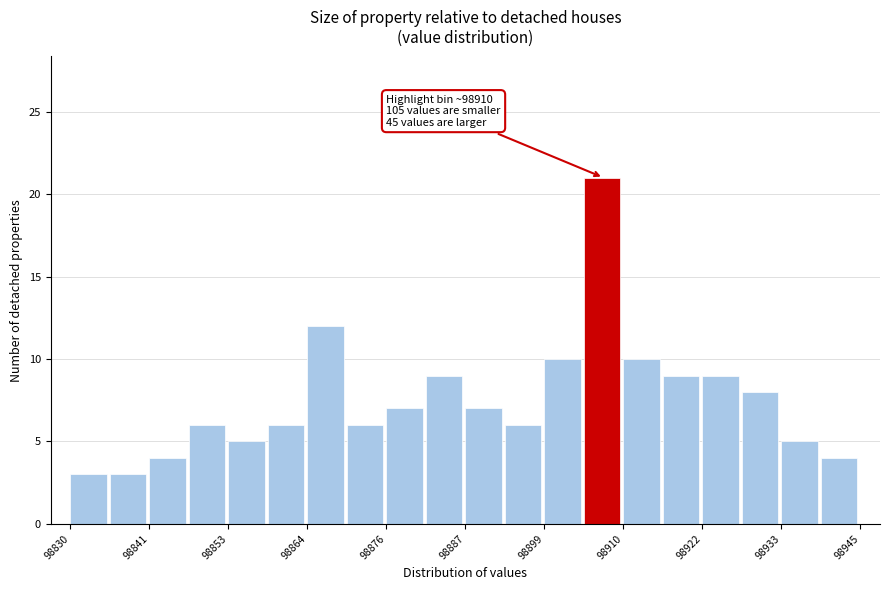

Around what value on the x-axis is the tallest bar? Give the approximate position of its centre, as read against the axis.

98908